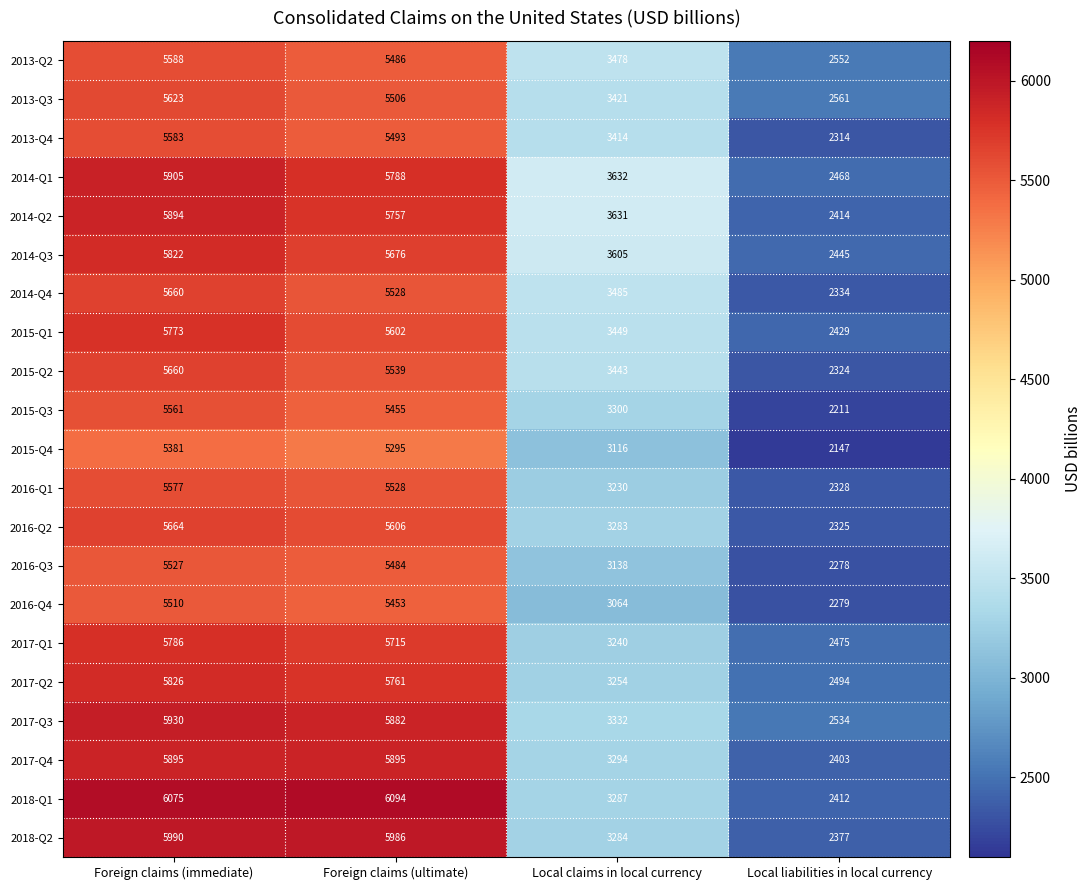

At which category is the sum across all series the highest?

Foreign claims (immediate)